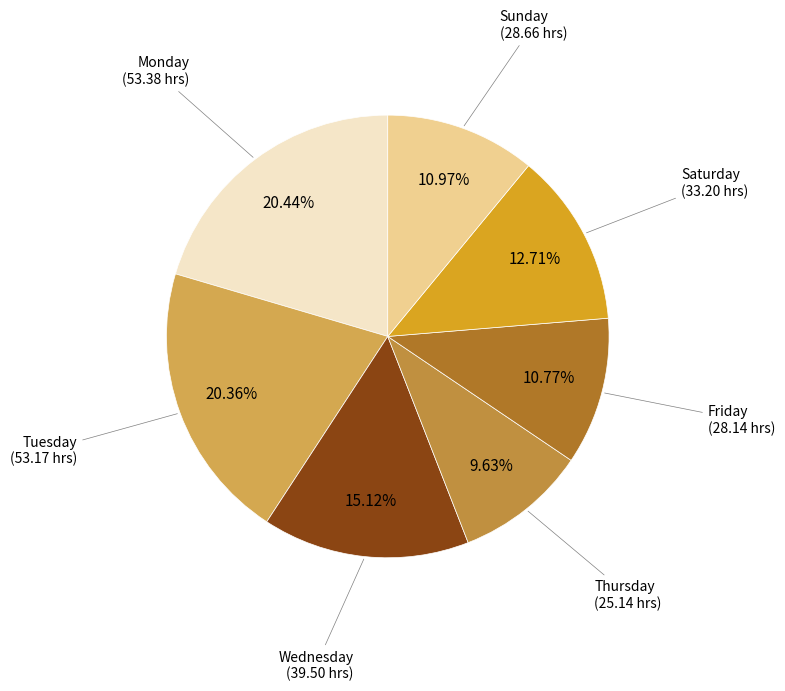

Do Saturday and Monday together represent more than half of the pie?

No